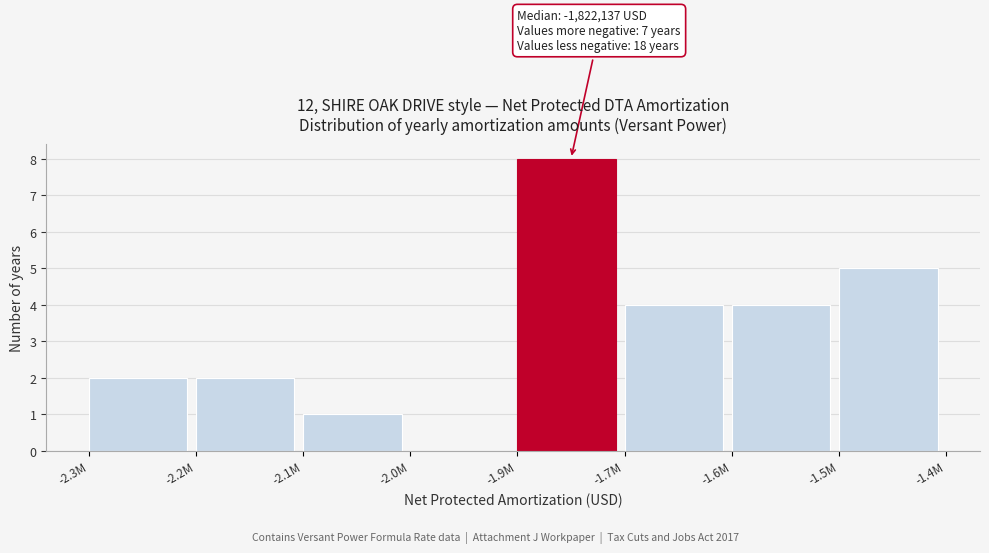

Reading left to right, extract all data points from this chart.

-2.3M=2	-2.2M=2	-2.1M=1	-2.0M=0	-1.9M=8	-1.7M=4	-1.6M=4	-1.5M=5